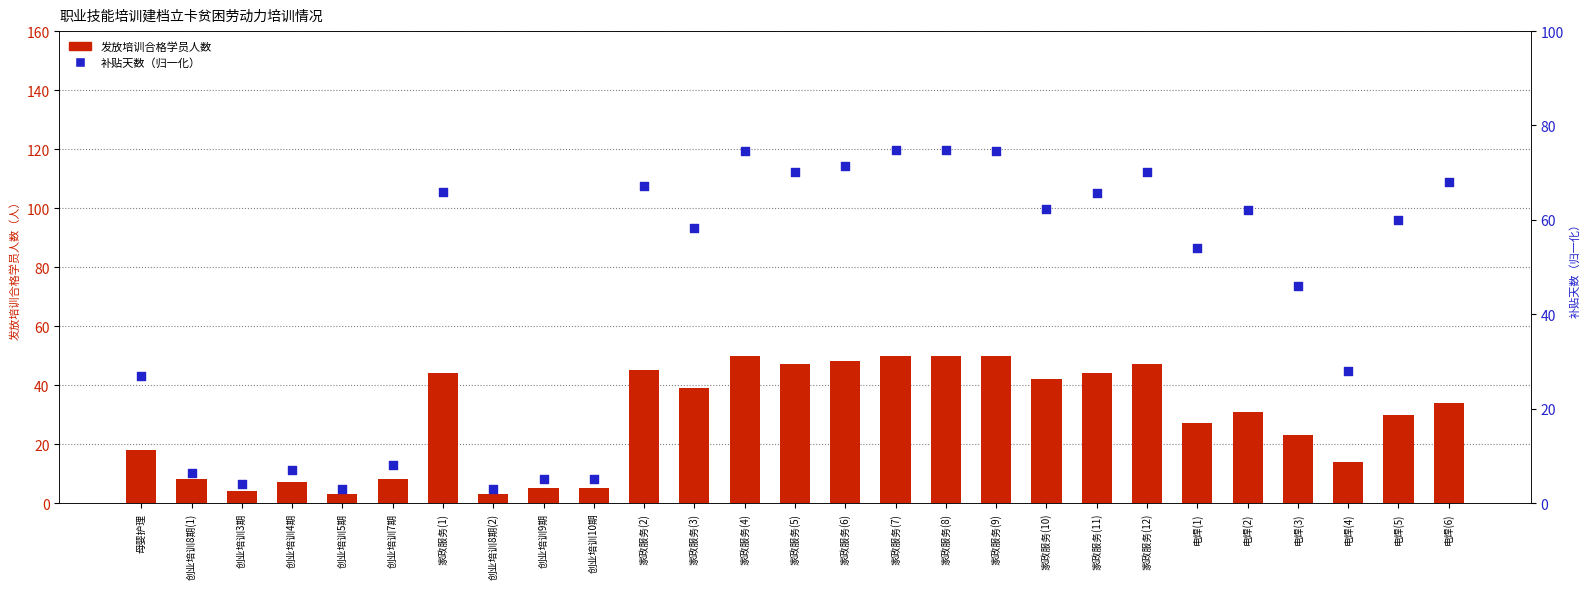

At how many categories does at least one series exceed 51?

16